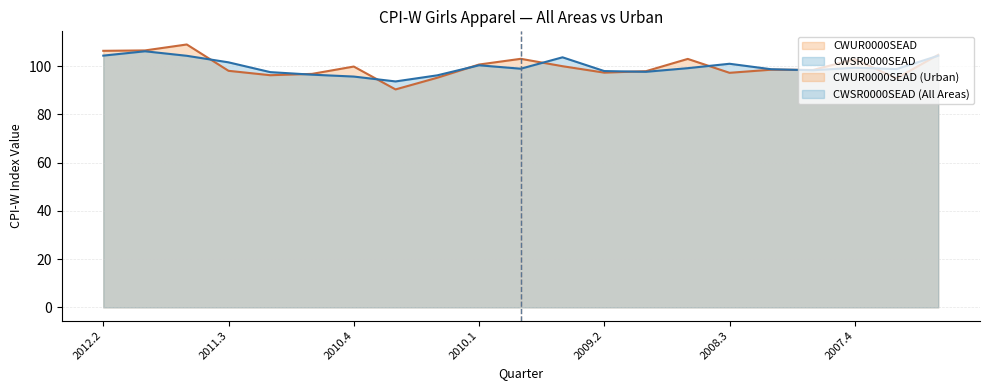

Which label corresponds to the largest value in the chart?

2011.4